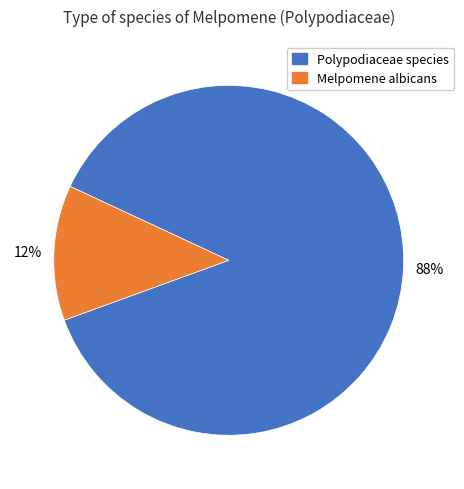

To the nearest percent, what is the combined percentage of Melpomene albicans and Polypodiaceae species?

100%